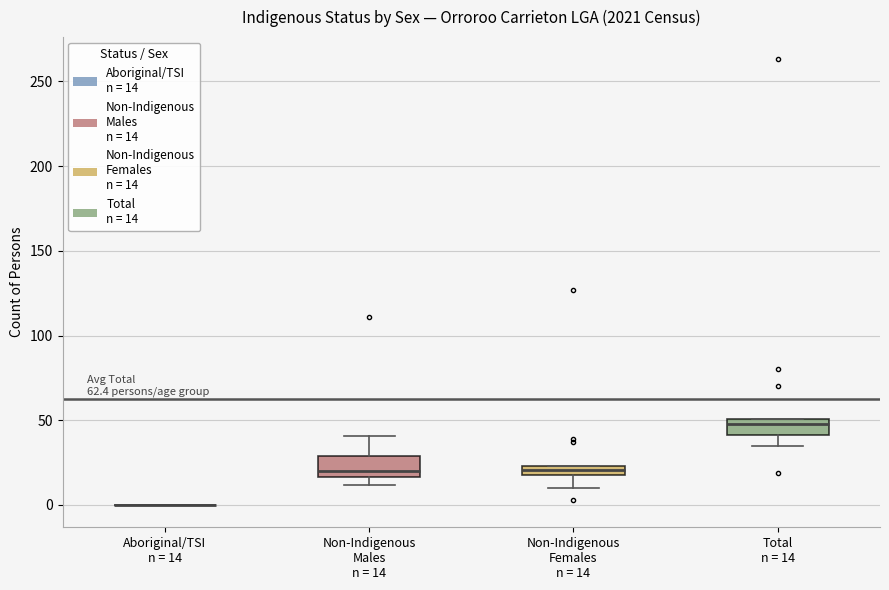

Where is the lower edge of the box for Non-Indigenous Males n = 14 on the y-axis? The values are not printed on the chart, so give them approximately, as read against the axis.

15